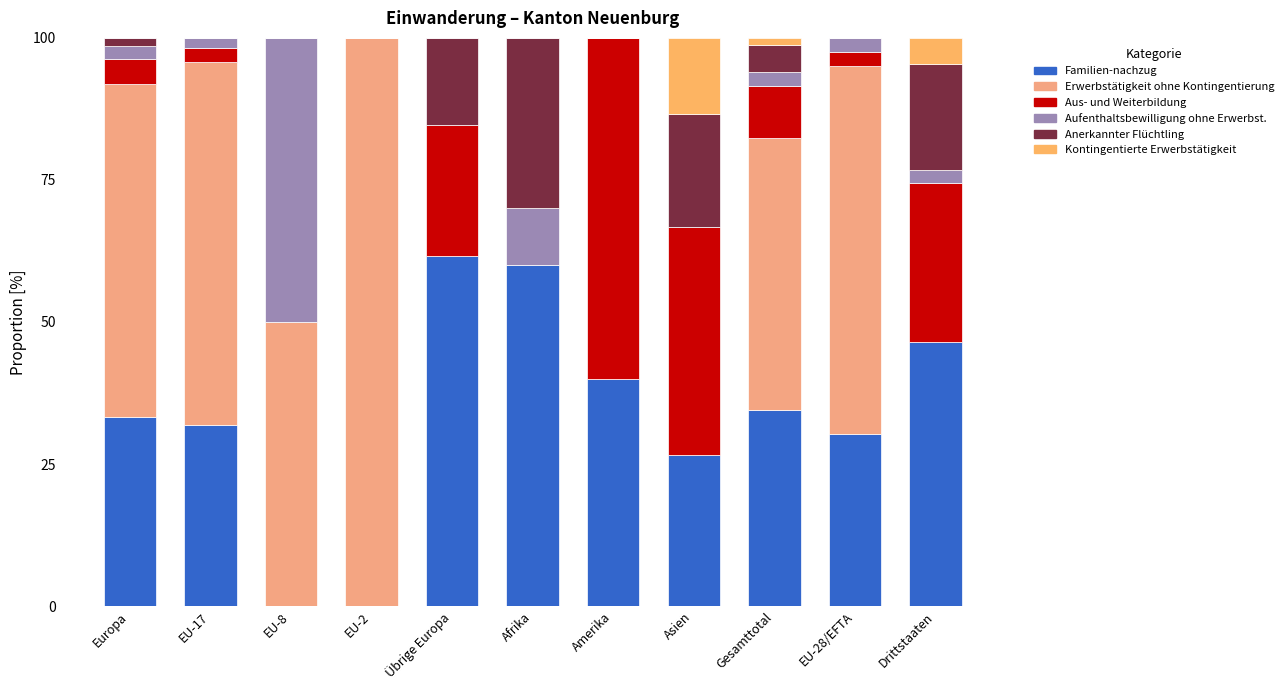

What is the difference between the Familien-nachzug values at EU-28/EFTA and Afrika?

29.7